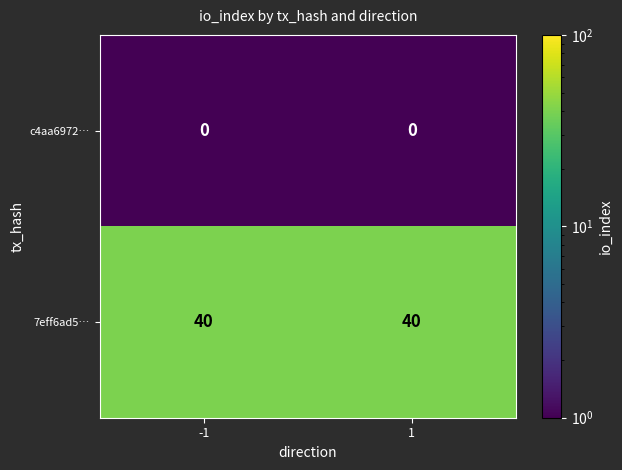

What is the total value across all series at 1?

40